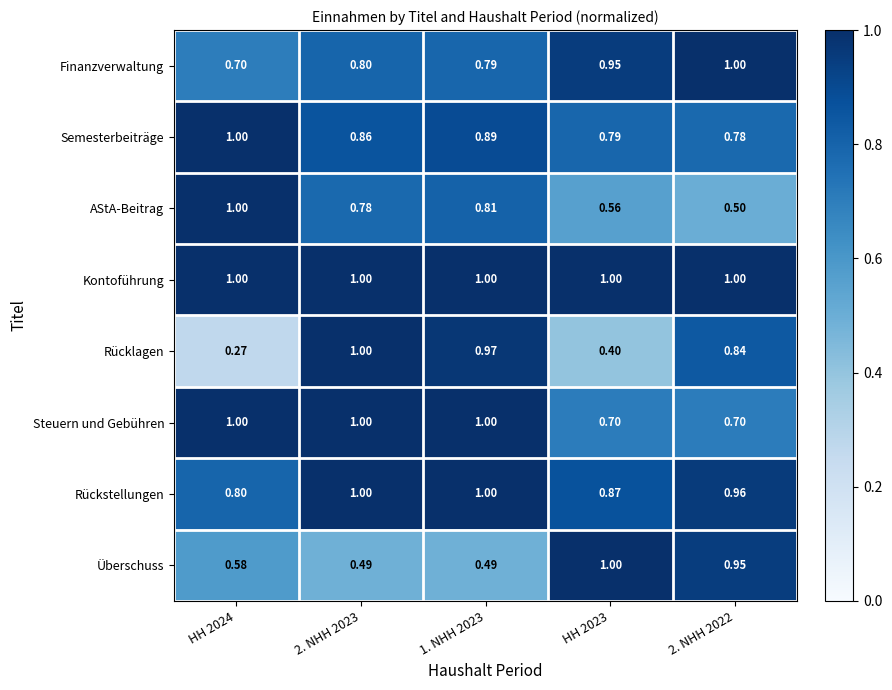

Is the value of Kontoführung at HH 2024 greater than the value of Überschuss at HH 2024?

Yes